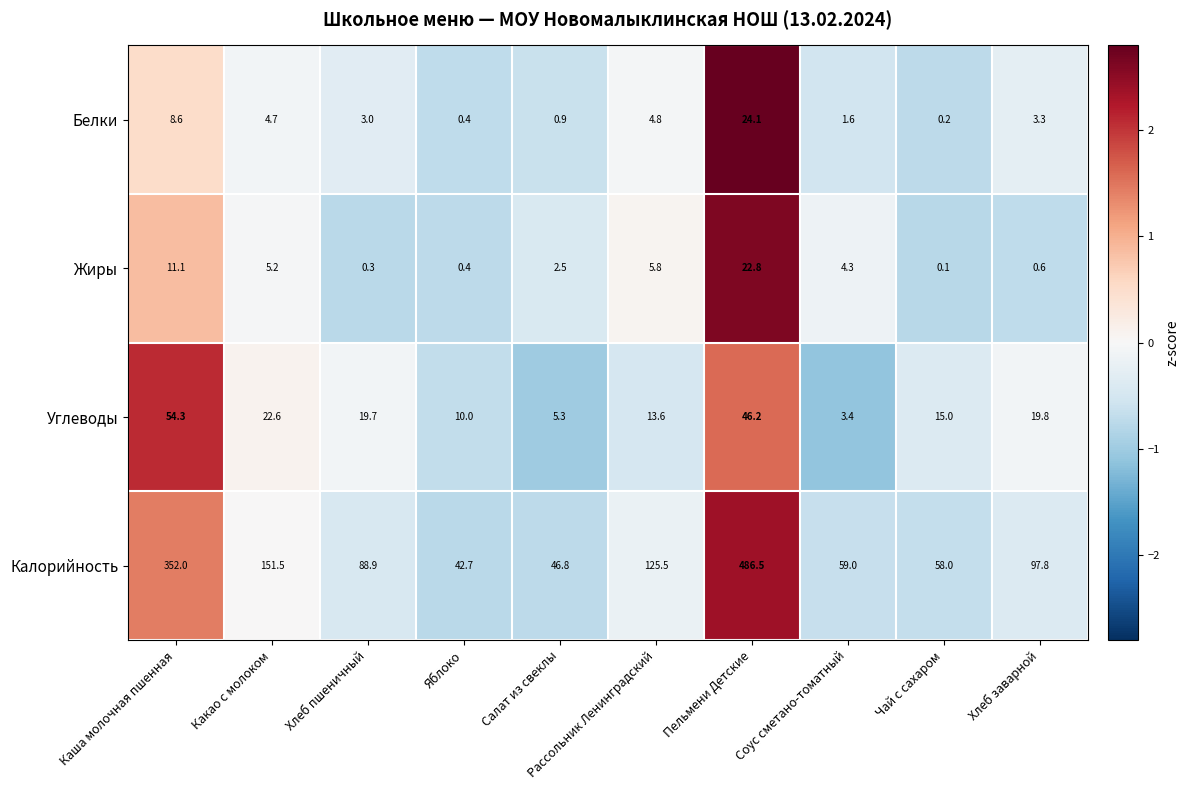

Is it true that Калорийность equals 125.5 at Рассольник Ленинградский?

True